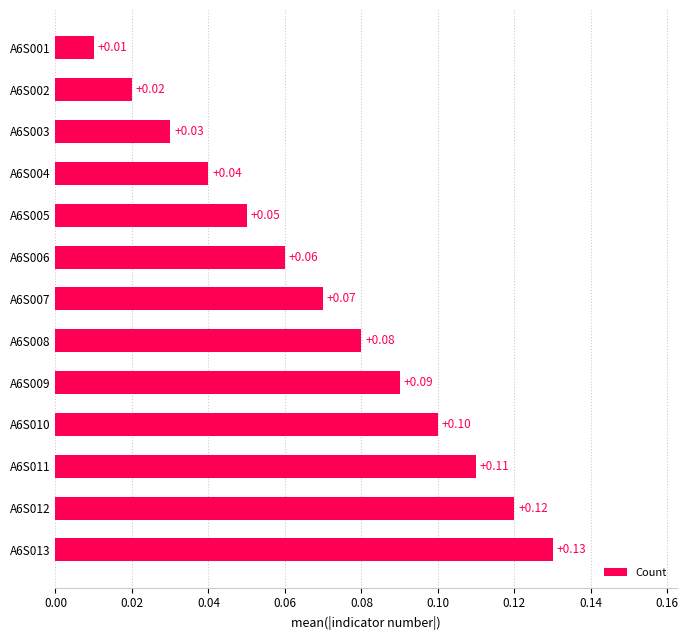

Rank the categories by value from highest to lowest.

A6S013, A6S012, A6S011, A6S010, A6S009, A6S008, A6S007, A6S006, A6S005, A6S004, A6S003, A6S002, A6S001